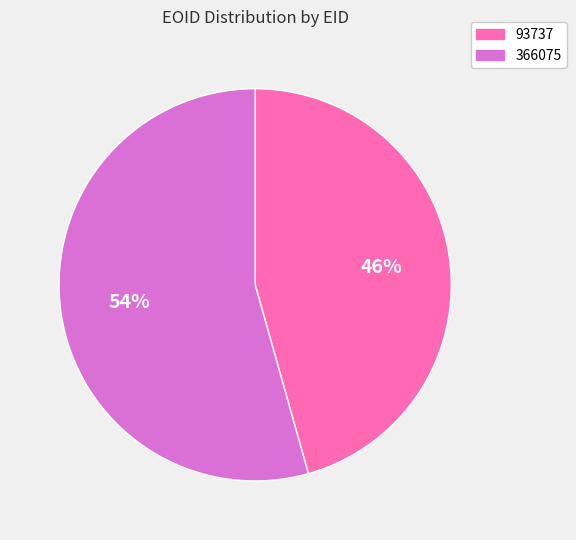

Is it true that 93737 is 46% of the pie?

True